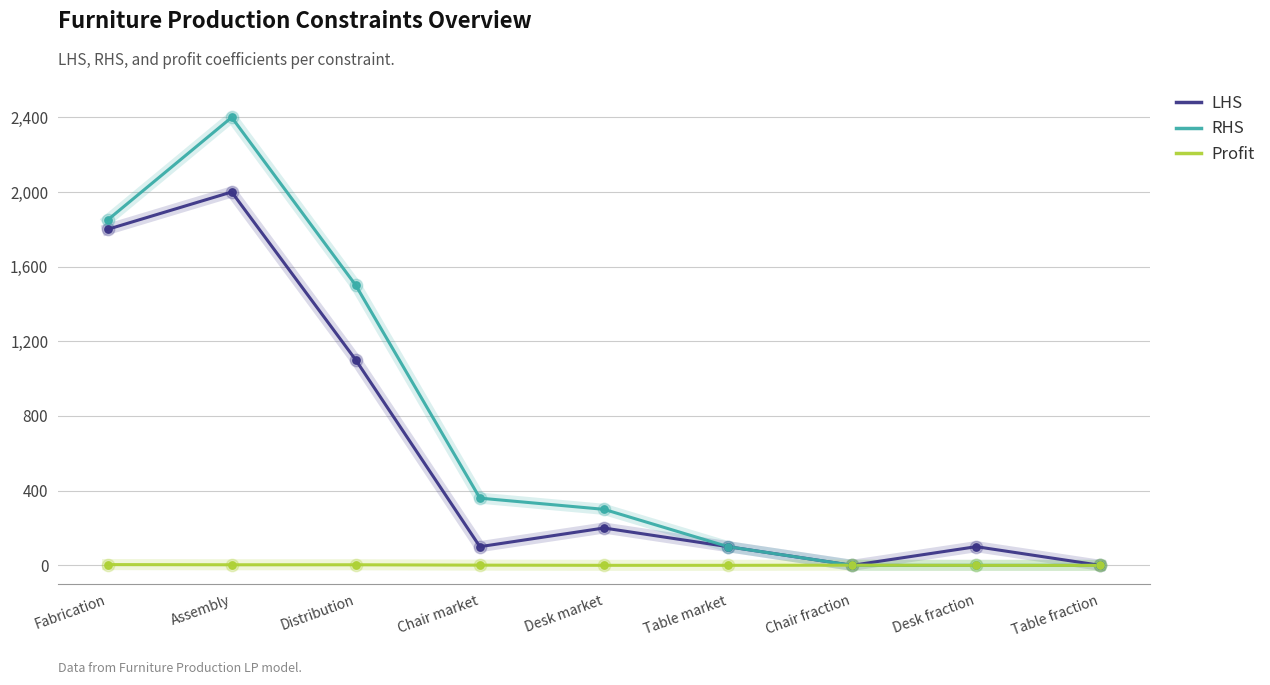

Which series has the largest total across all categories?

RHS